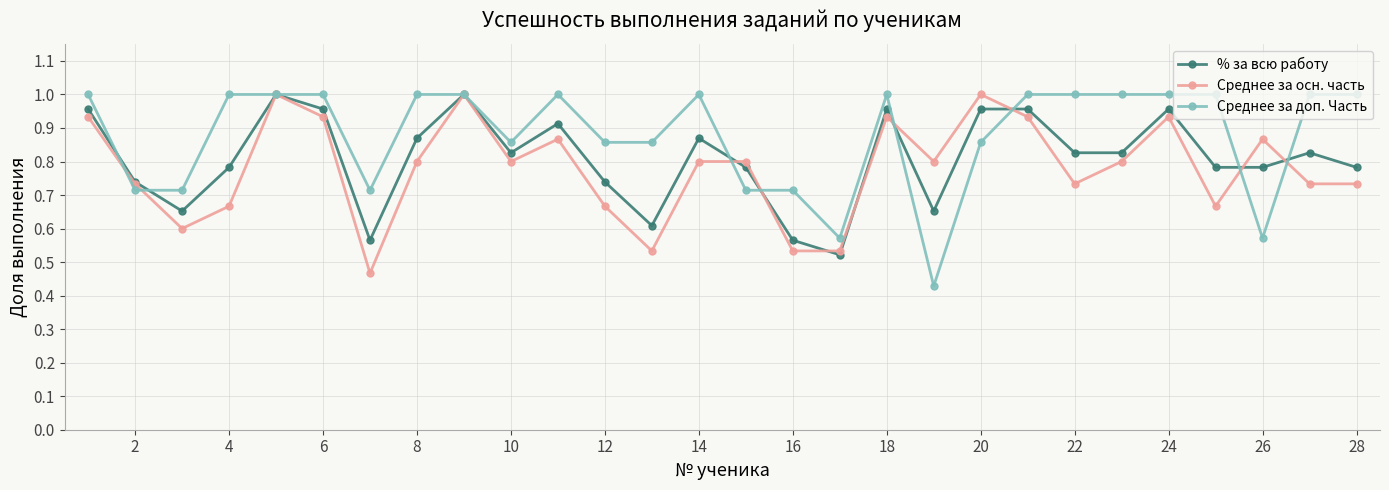

Which series has the largest total across all categories?

Среднее за доп. Часть